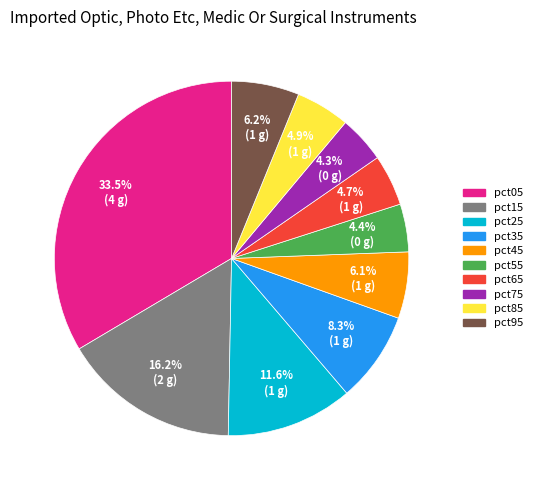

What is the total percentage of pct15 and pct25?

27.7%